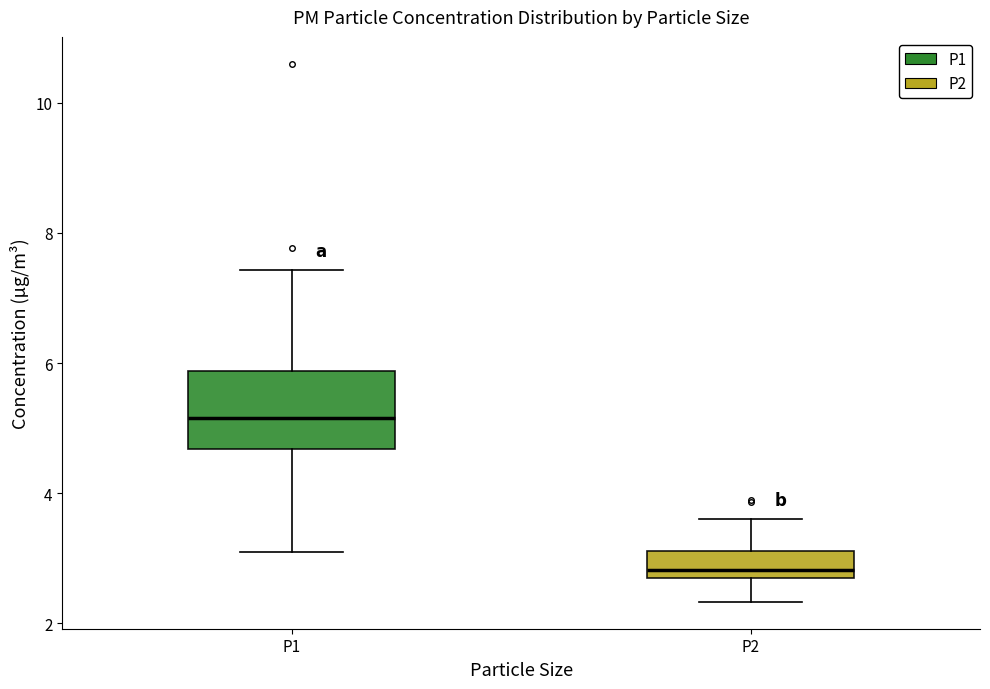

Where is the lower edge of the box for P2 on the y-axis? The values are not printed on the chart, so give them approximately, as read against the axis.

2.8